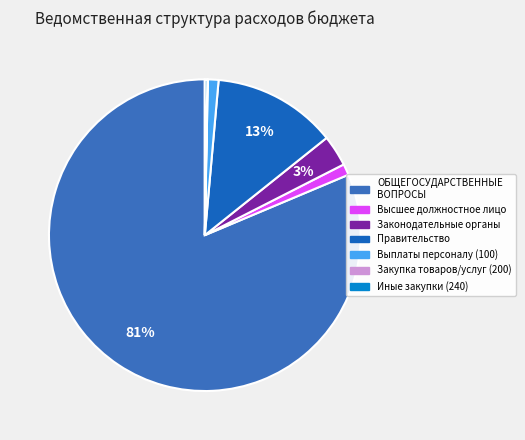

Count the number of slices in the pie.

7